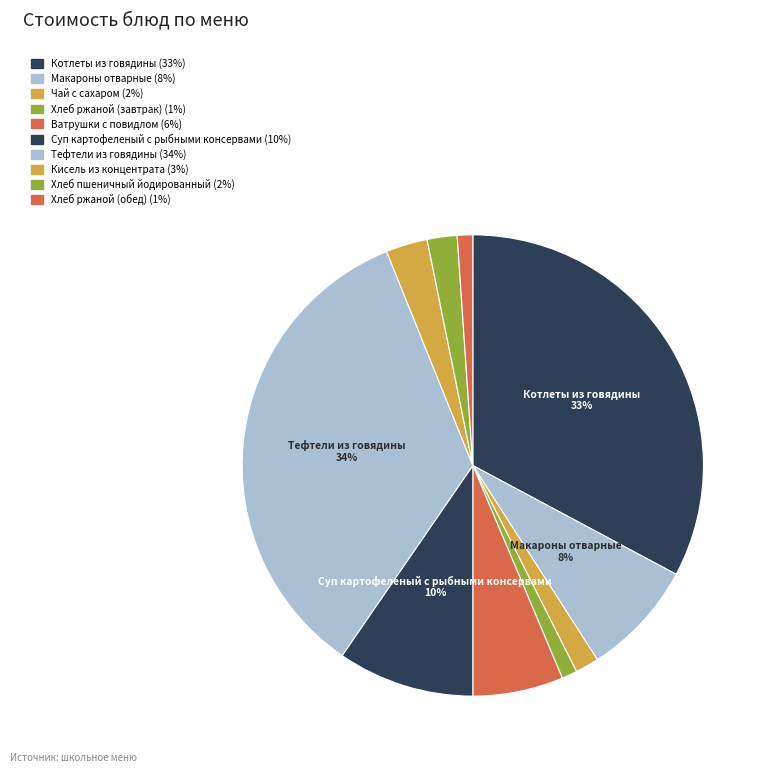

What percentage is the Котлеты из говядины slice, to the nearest percent?

33%